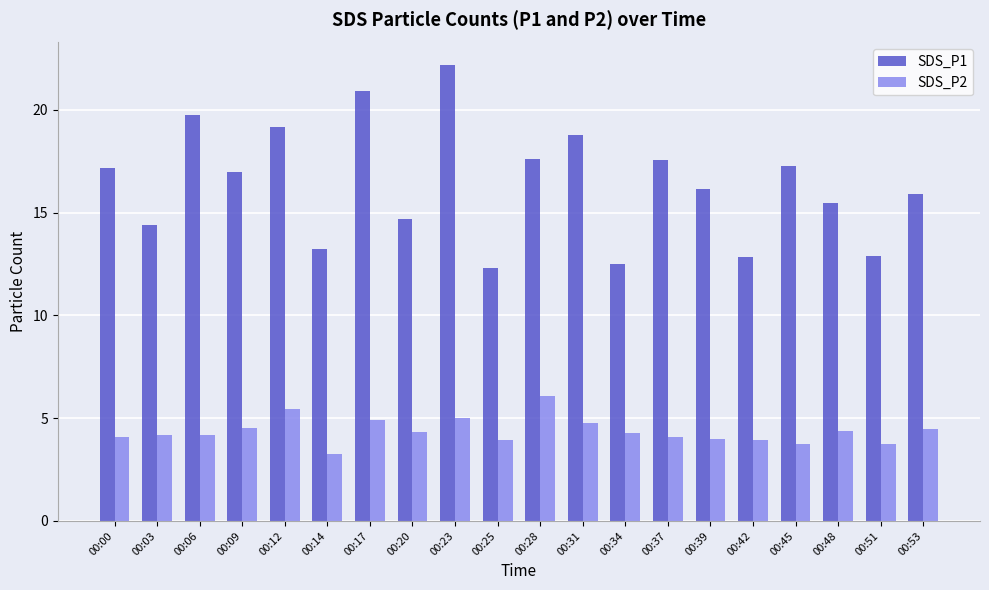

Which series has the largest total across all categories?

SDS_P1